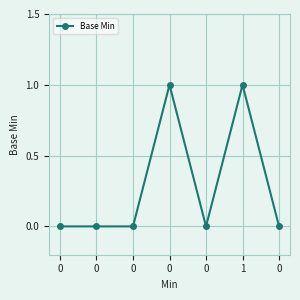

How many data points does each series have?

7